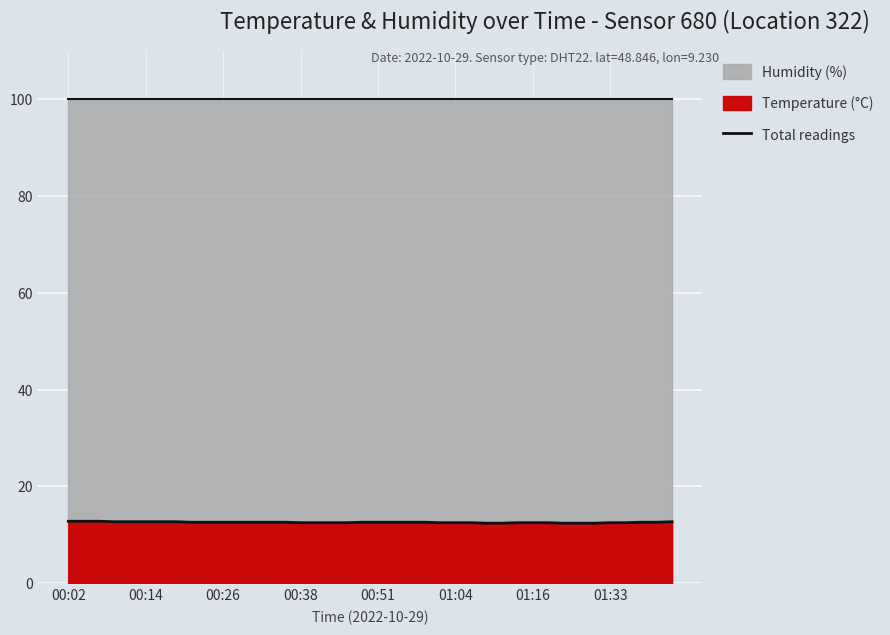

How many values are between 12 and 13?

40